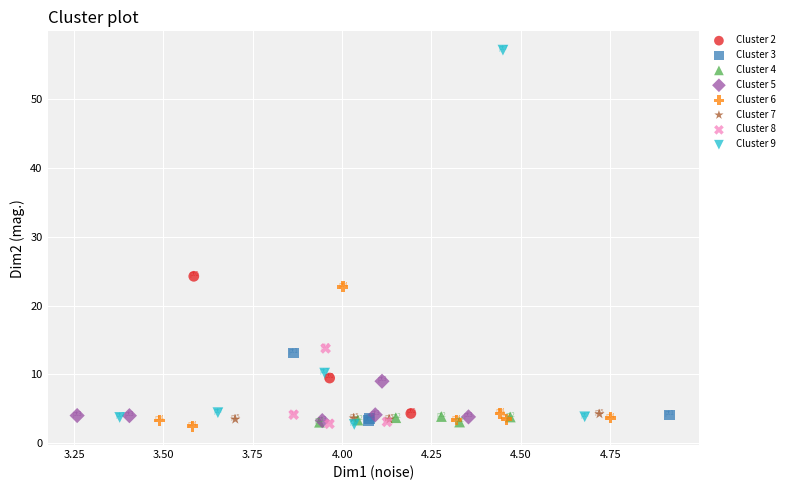

Which series has the widest spread of Y values?

Cluster 9